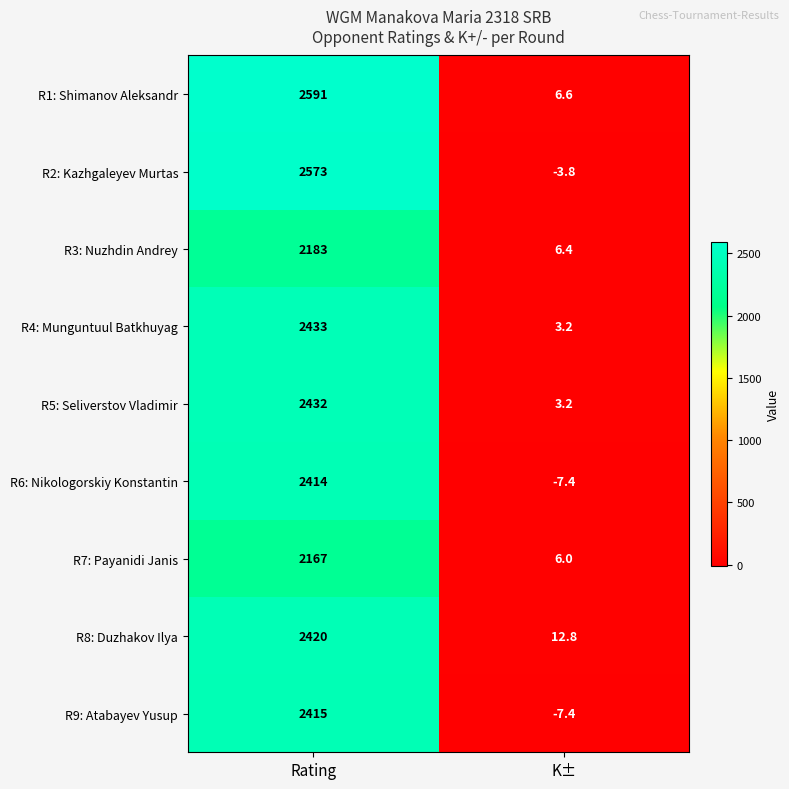

True or false: R5: Seliverstov Vladimir has a value of 1377.8 at Rating.

False